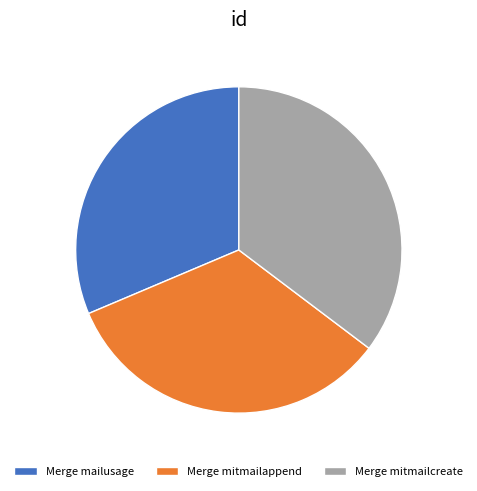

Is the sum of Merge mailusage and Merge mitmailappend greater than half?

Yes